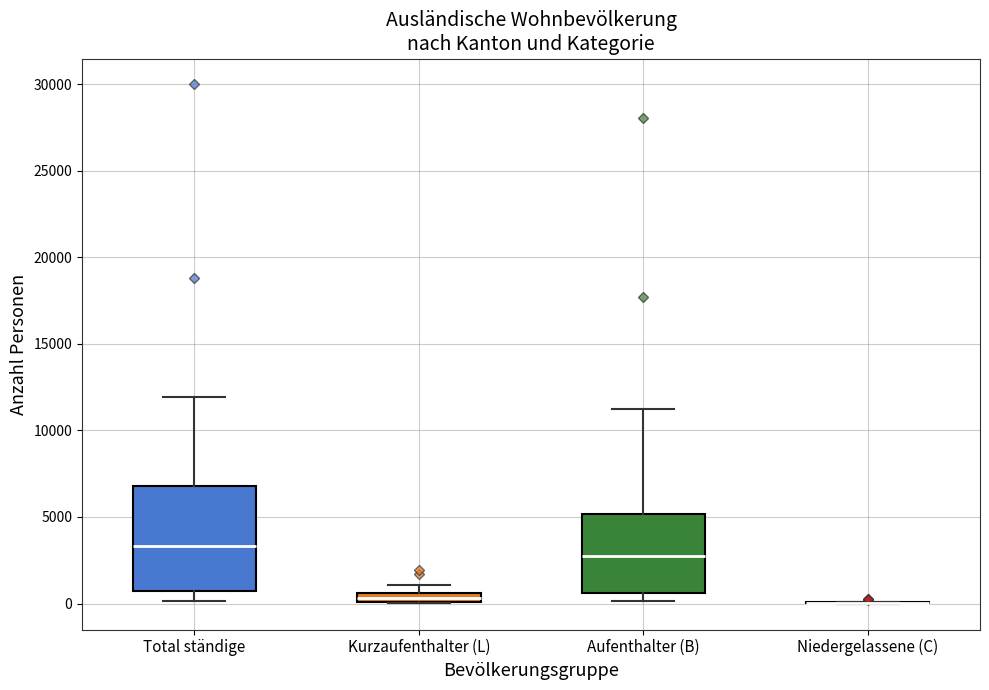

Comparing the boxes themselves (not the whiskers), which one is the tallest?

Total ständige